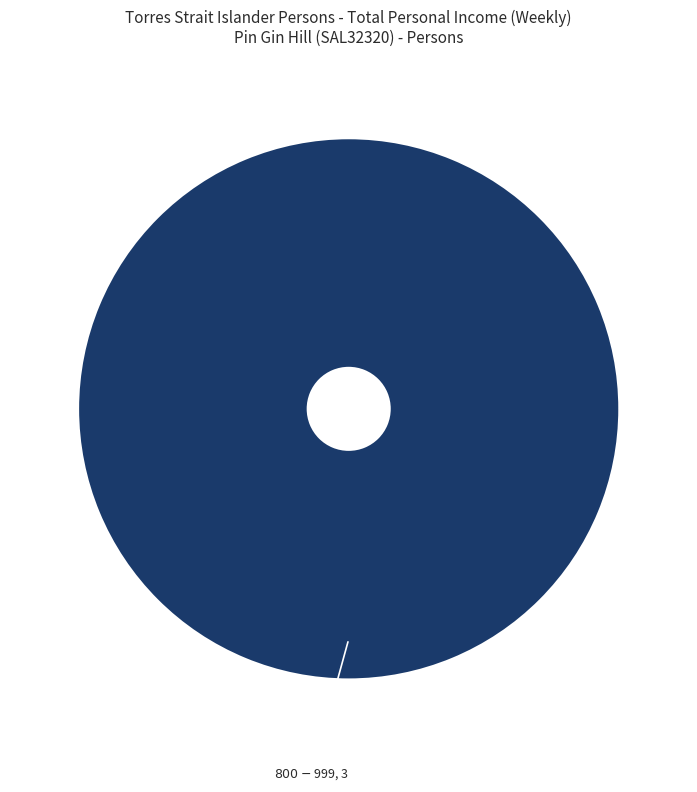

Is there a majority slice in this chart?

Yes